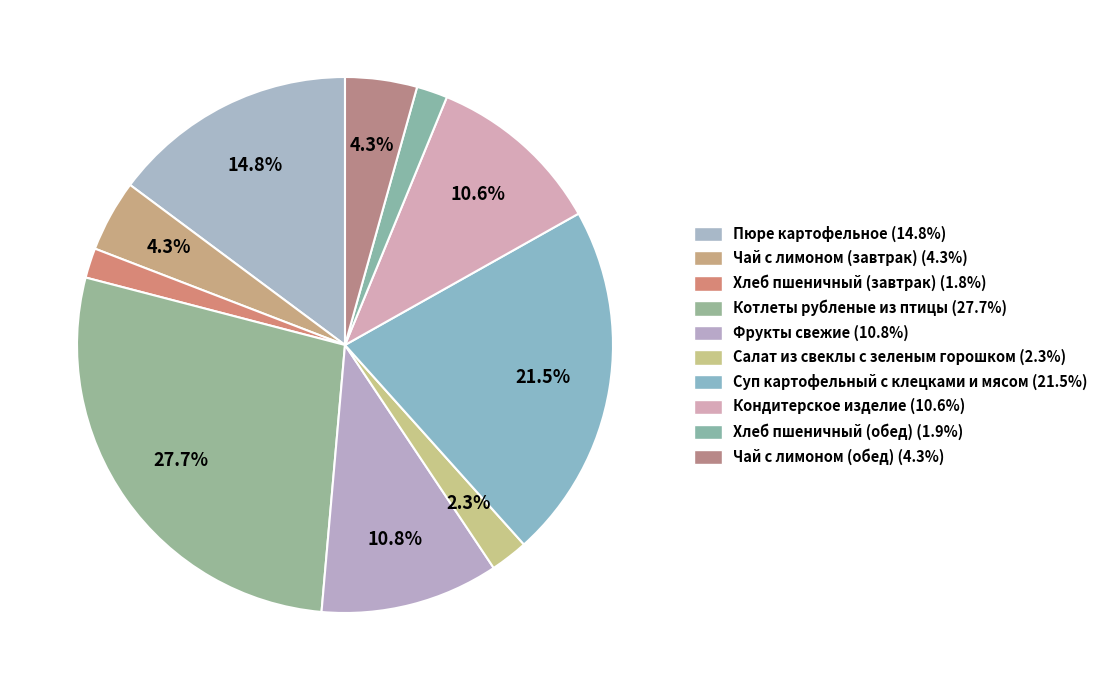

Count the number of slices in the pie.

10